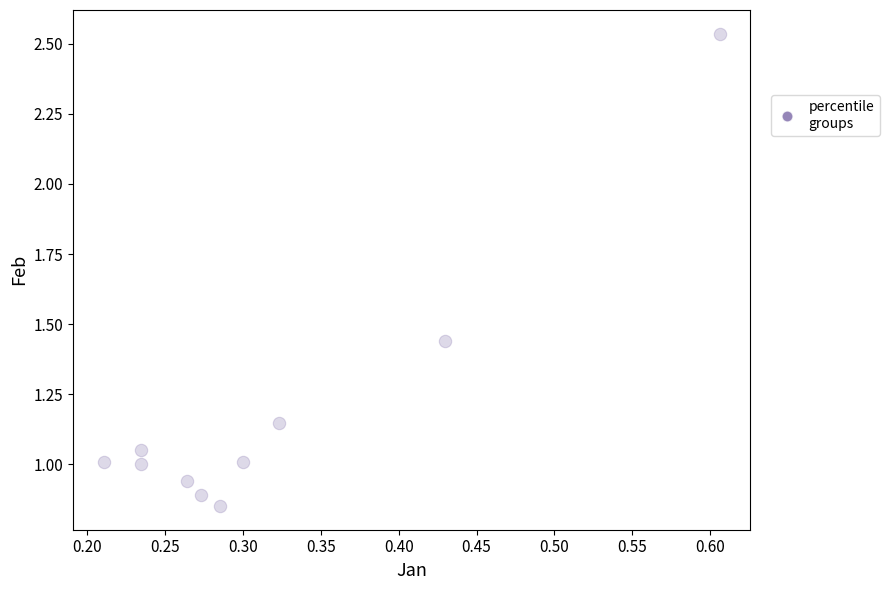

What is the average Y value?

1.2